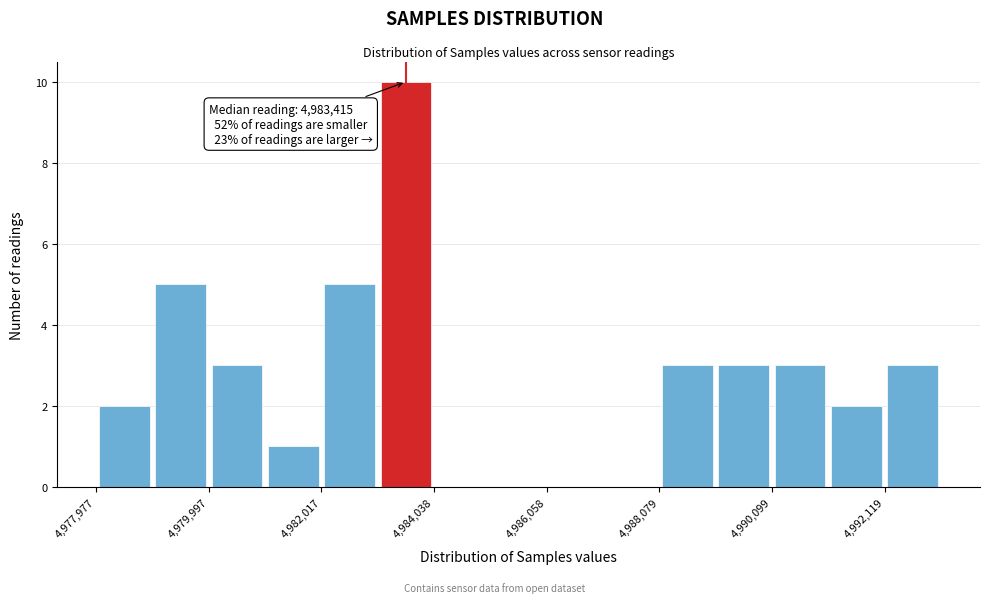

Read against the x-axis, roughly where is the centre of the tallest bar?

4983500